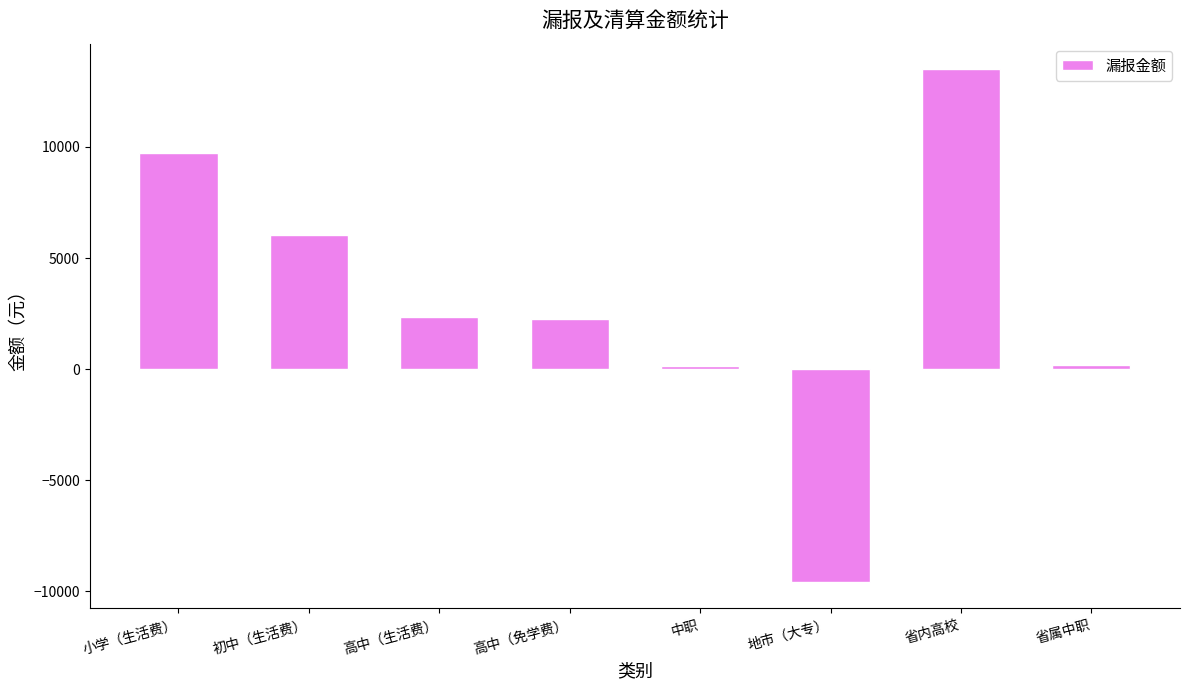

Count the number of values greater than 2339.

4